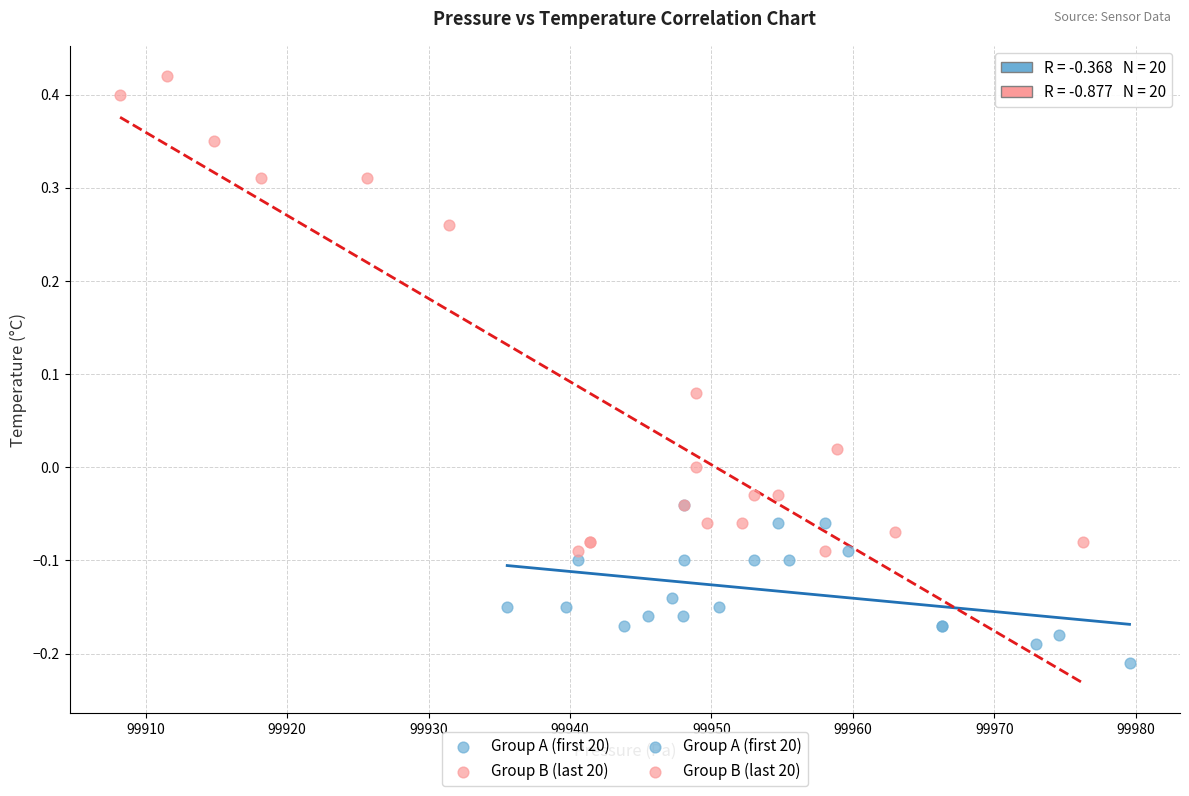

Which series reaches the maximum Y coordinate?

Group B (last 20)